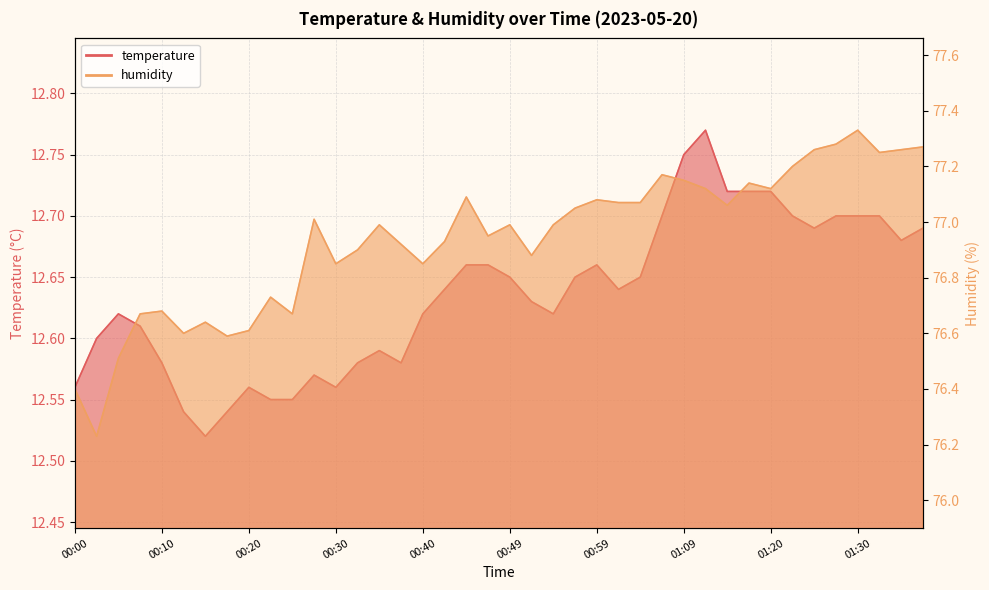

True or false: temperature has a value of 18.0 at 00:57.

False